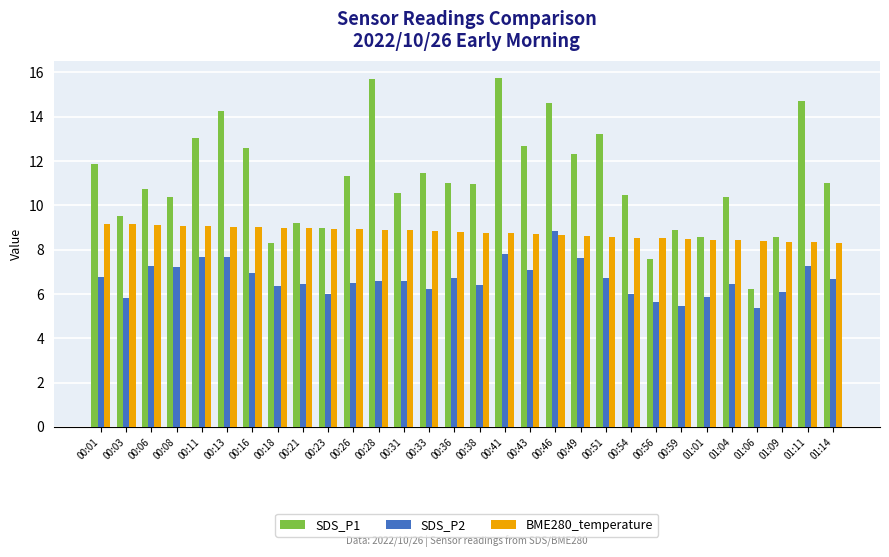

The BME280_temperature series shows 8.9 at 00:31. True or false?

True